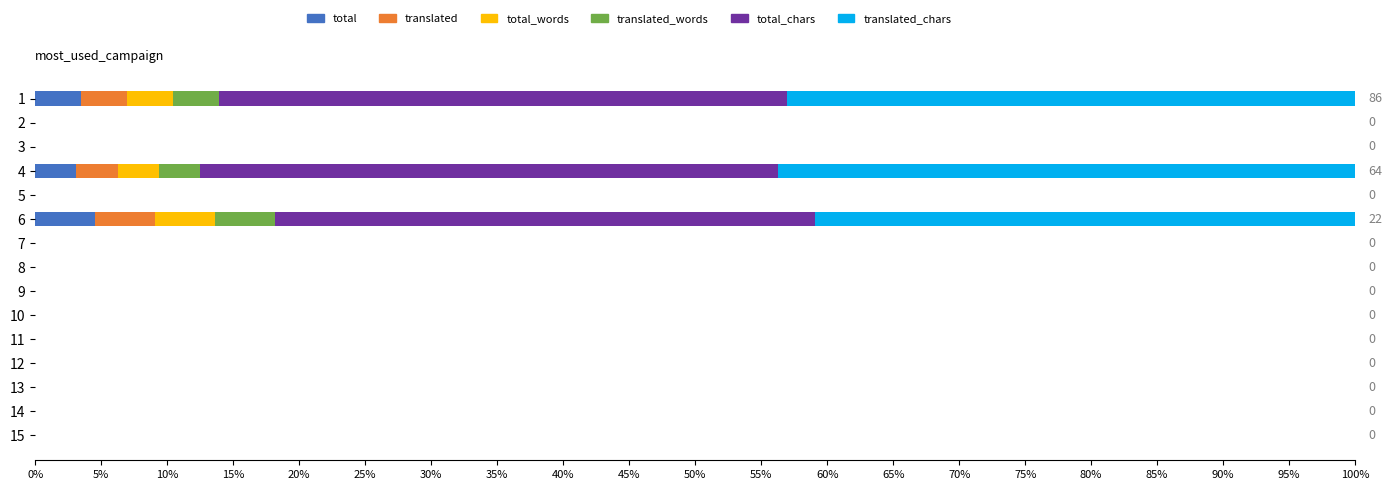

What is the total value across all series at 1?

100.0